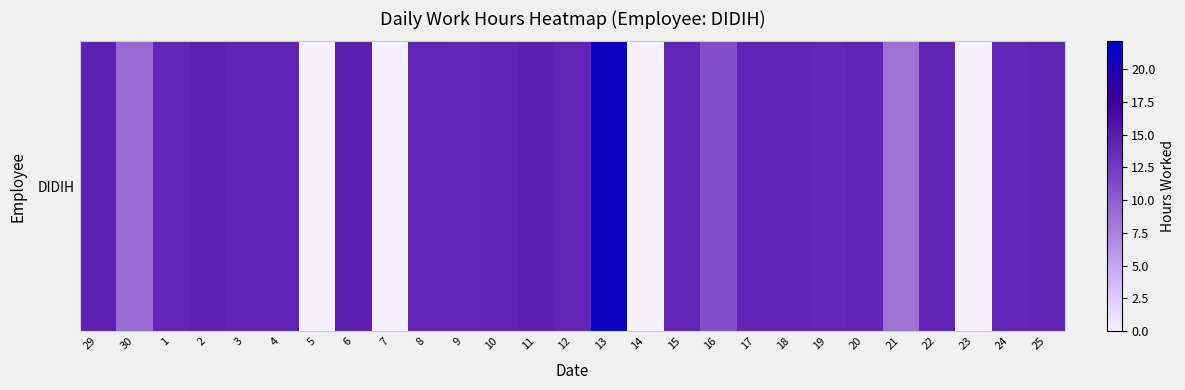

Rank the categories by value from highest to lowest.

13, 11, 6, 2, 29, 4, 17, 20, 18, 3, 10, 22, 25, 12, 8, 15, 24, 19, 1, 9, 16, 30, 21, 5, 7, 14, 23